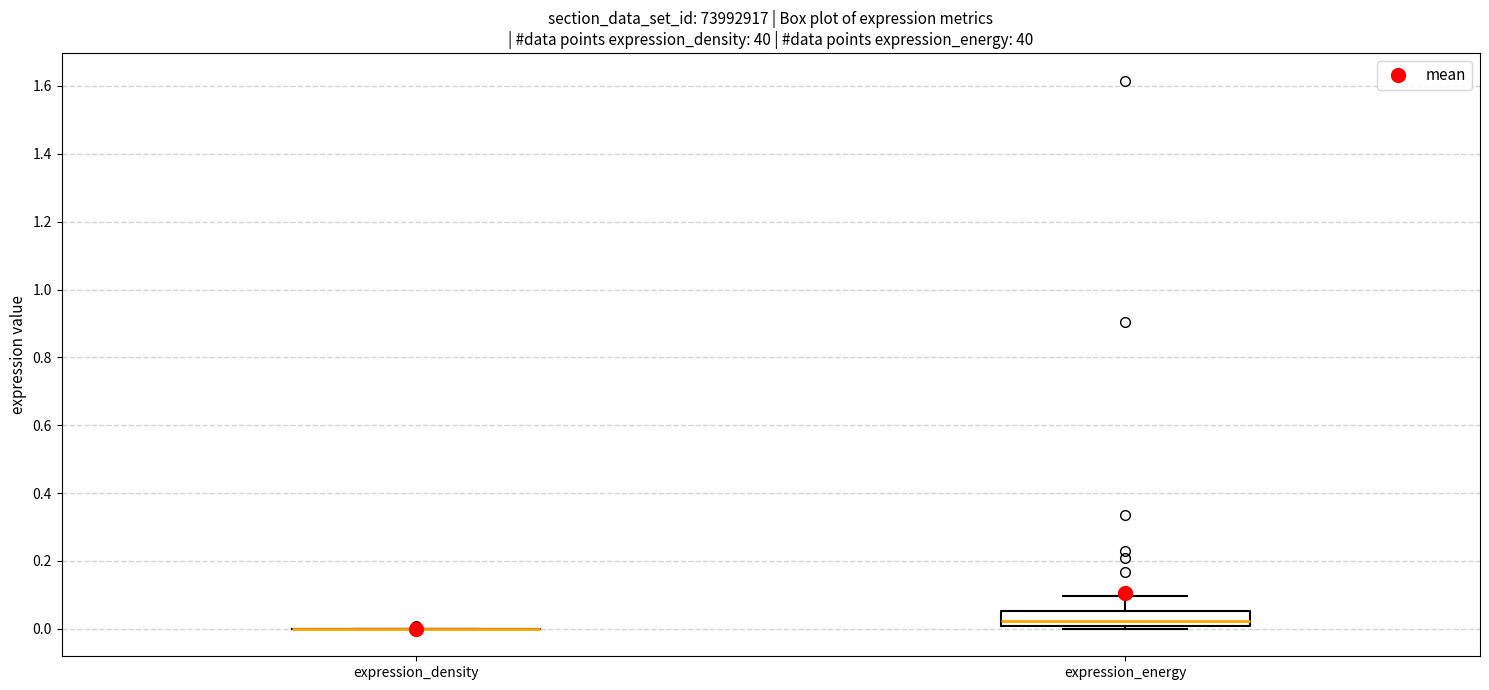

Reading left to right, read every box against the y-axis: the position of its median line, the range the box covers, and the ends of its whiskers. The values are not printed on the chart, so give them approximately, as read against the axis.

expression_density: box collapsed to a line at 0.00, whiskers 0.00 to 0.00
expression_energy: median 0.02, box 0.00 to 0.06, whiskers 0.00 (just below the box's lower edge) to 0.10